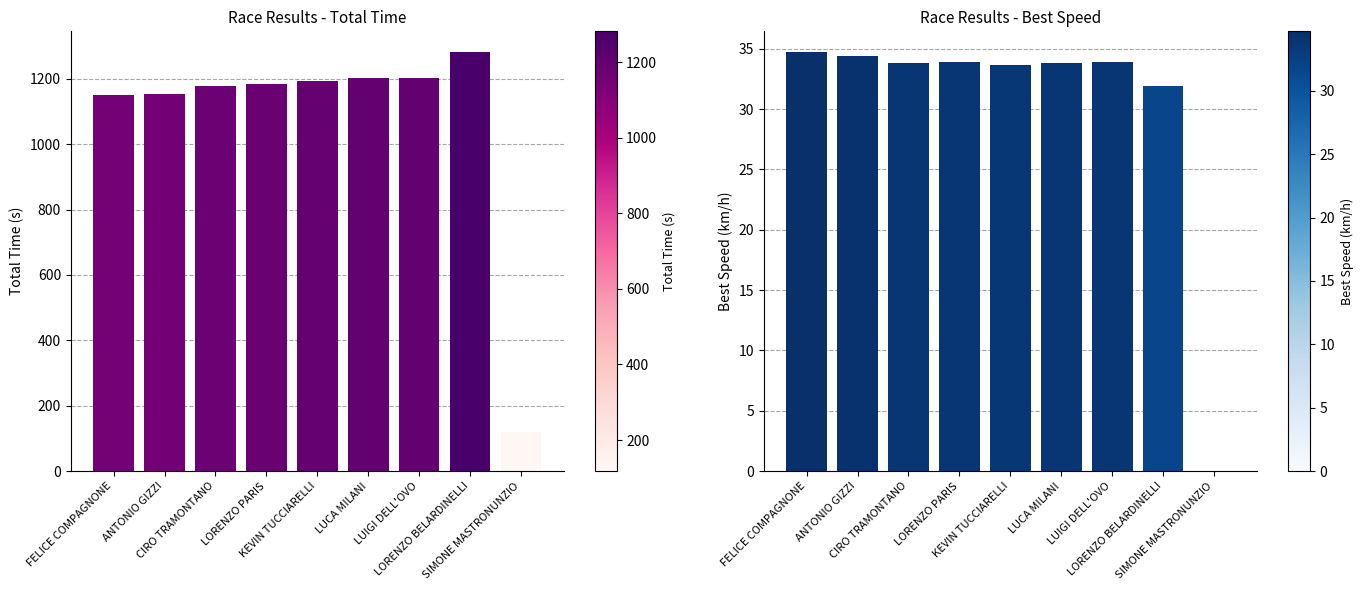

At how many categories does at least one series exceed 1246?

1